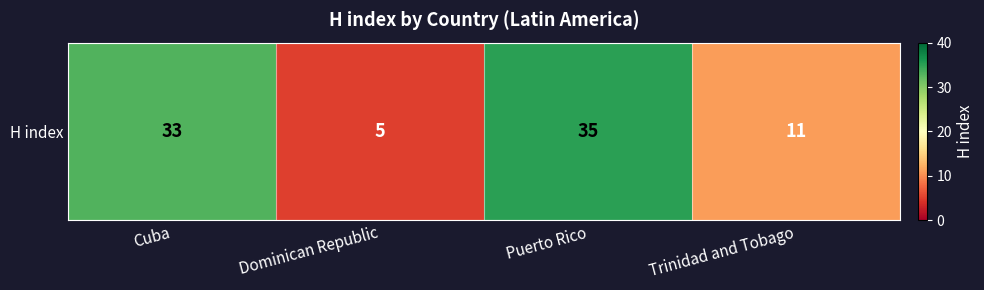

At which category does the chart reach its peak across all series?

Puerto Rico